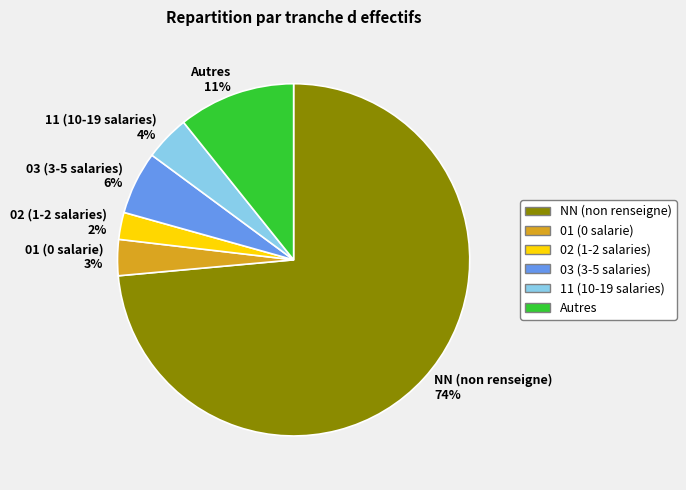

Do 01 (0 salarie) and 11 (10-19 salaries) together represent more than half of the pie?

No